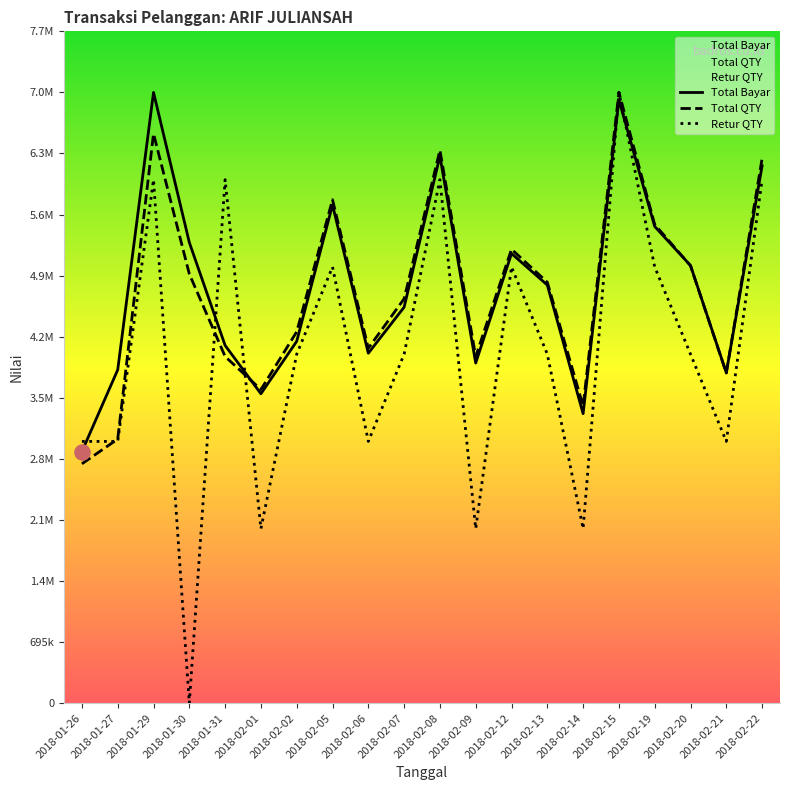

Is the value of Total QTY at 2018-02-20 greater than the value of Total Bayar at 2018-02-13?

Yes